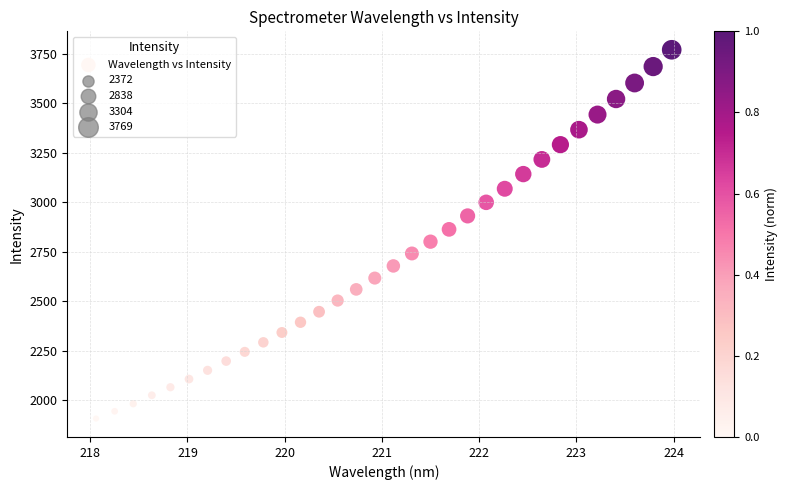

What is the range of Y values (max minus min)?

1862.1